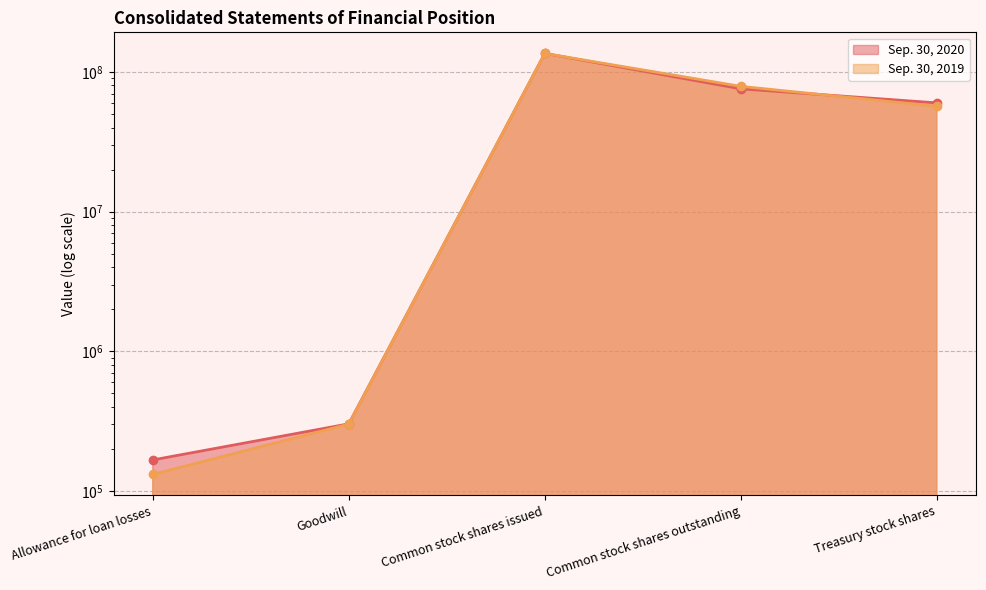

How many data points in Sep. 30, 2019 are above 56698343?

2